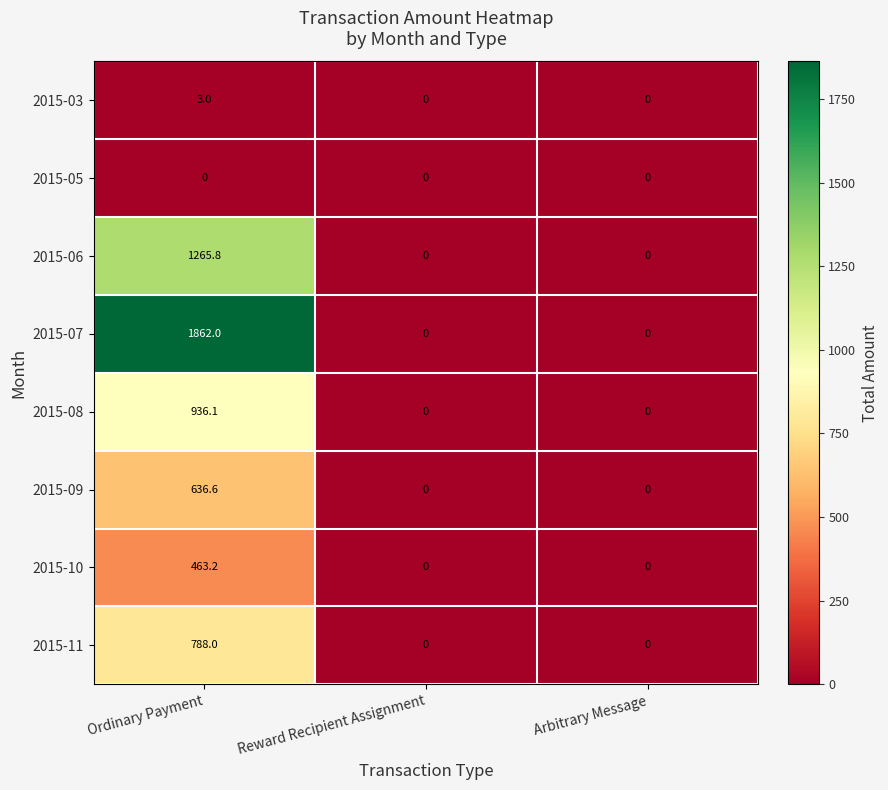

Rank the series at Ordinary Payment from highest to lowest value.

2015-07, 2015-06, 2015-08, 2015-11, 2015-09, 2015-10, 2015-03, 2015-05